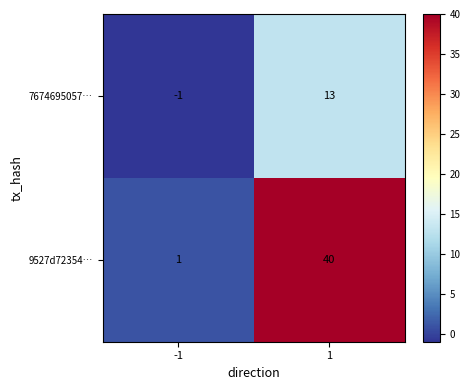

Which series has the widest spread of values?

9527d72354…